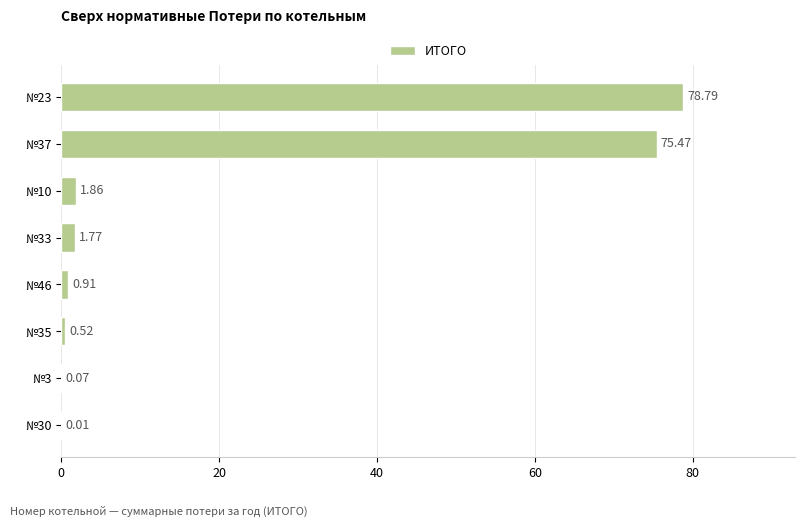

What is the sum of all values?

159.4